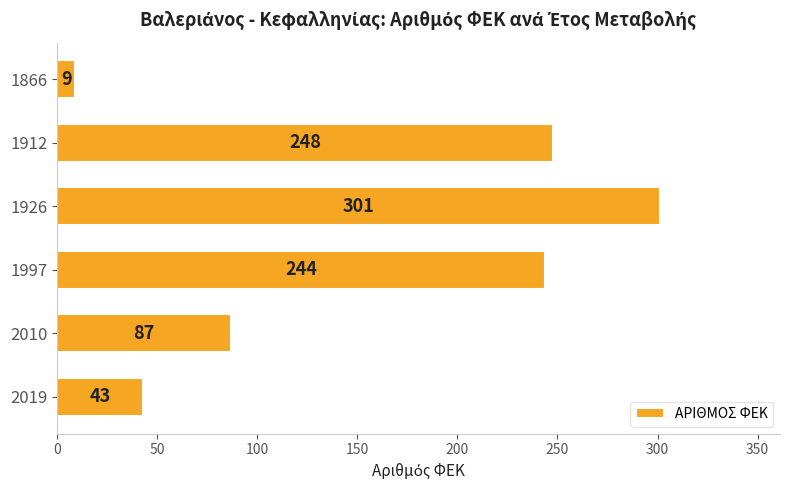

Which category has the highest value across all series?

1926